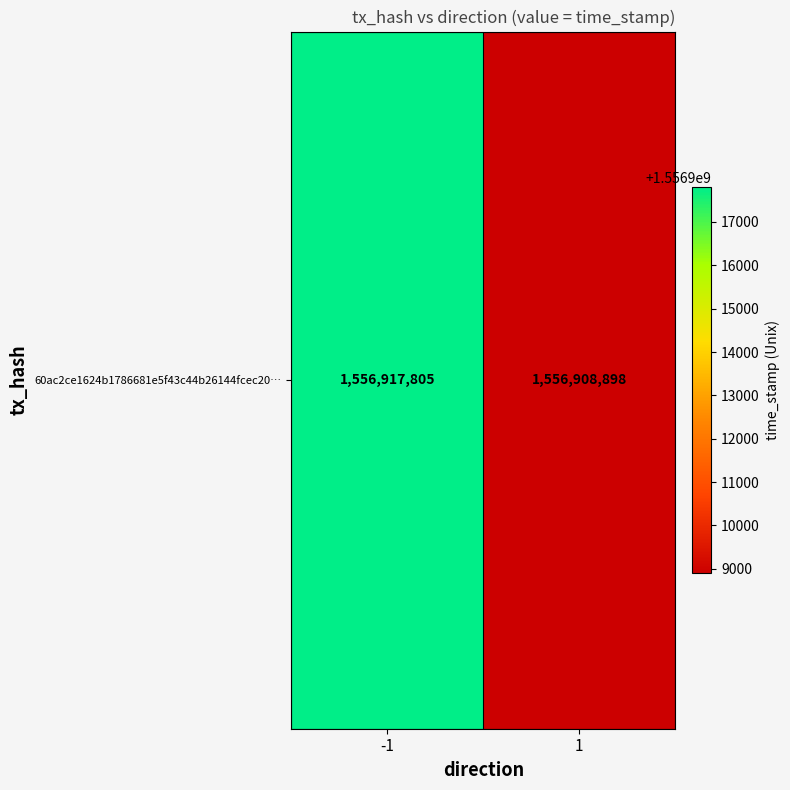

Count the number of data series in this chart.

1